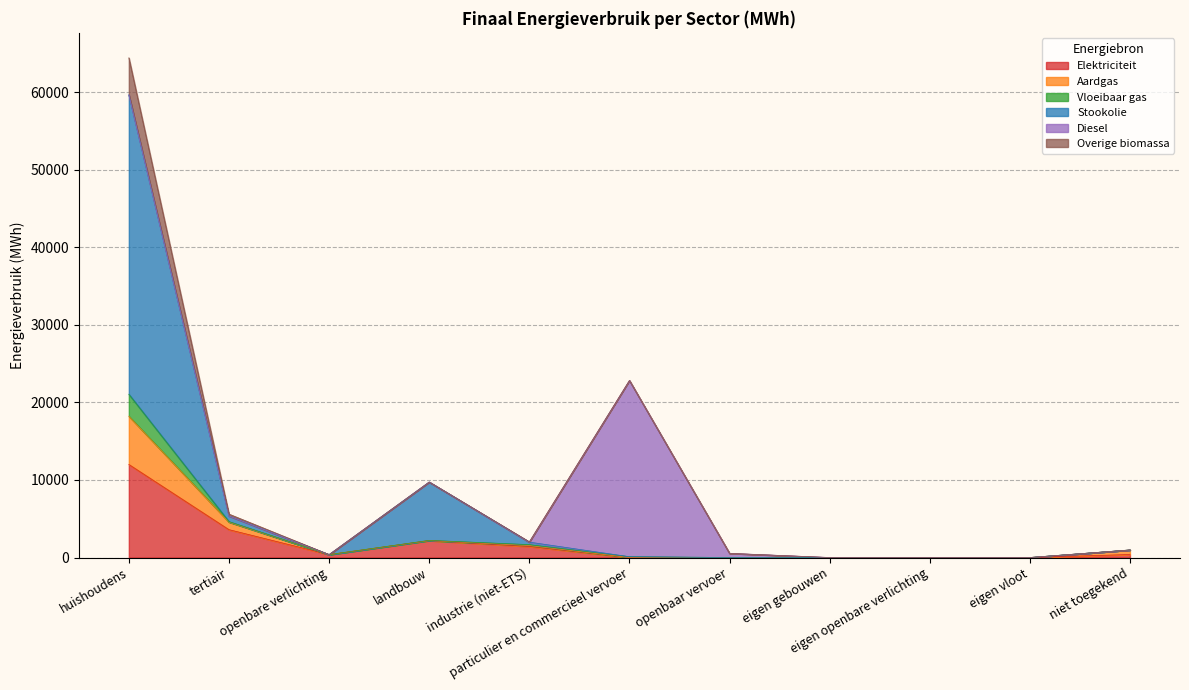

What are all the series names shown in the legend?

Elektriciteit, Aardgas, Vloeibaar gas, Stookolie, Diesel, Overige biomassa